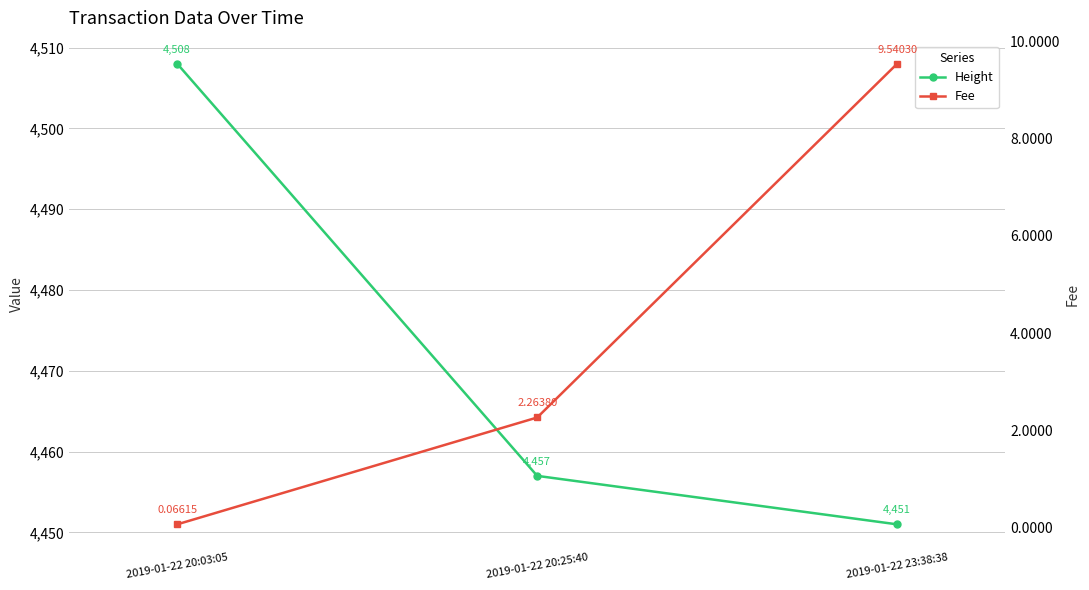

What is the approximate value of Height at 2019-01-22 23:38:38?

4451.0